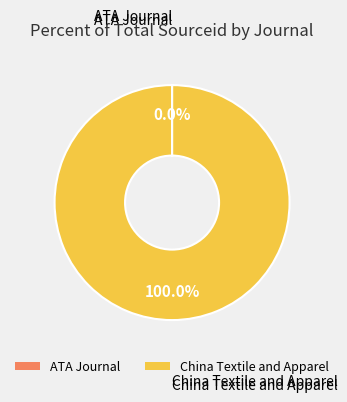

What percentage is the China Textile and Apparel slice, to the nearest percent?

100%